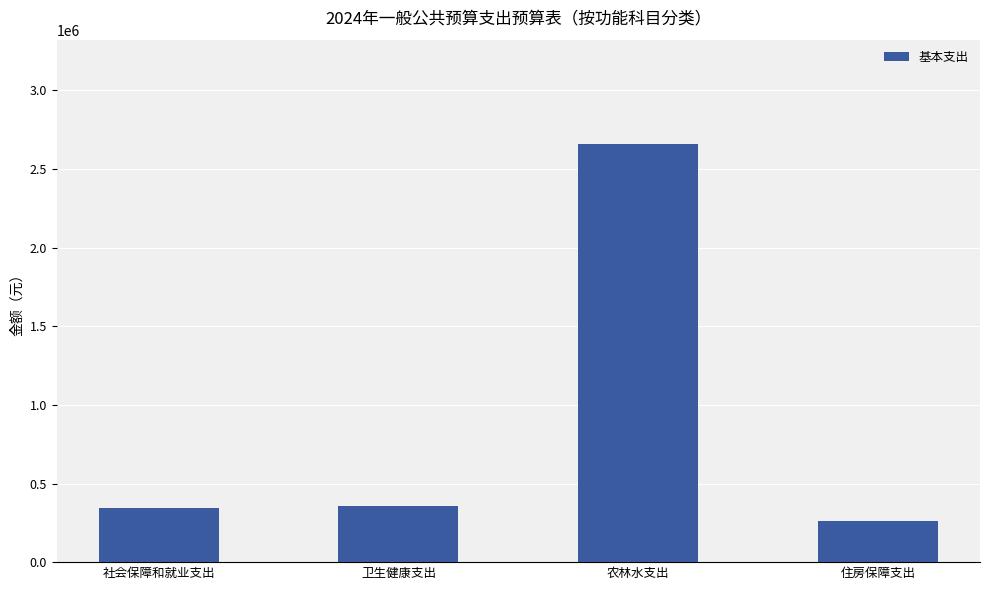

Which category has the lowest value across all series?

住房保障支出